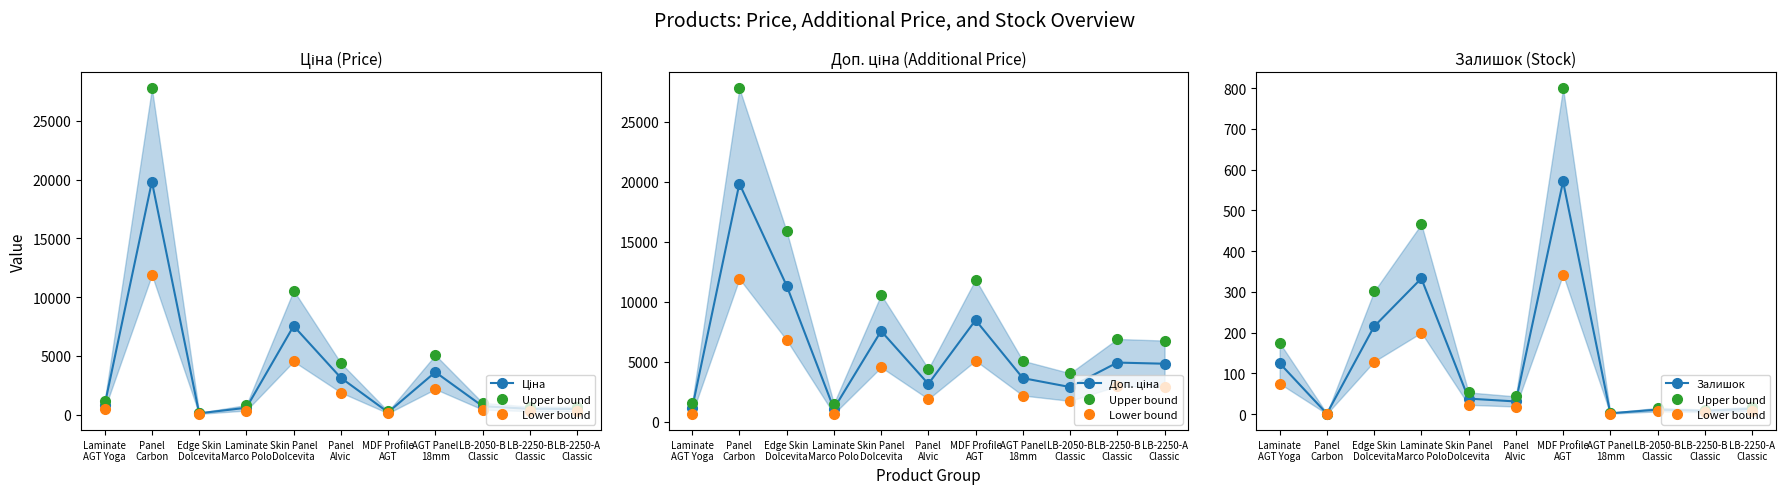

Which series ends up on top after the final intersection of Залишок and Ціна?

Ціна